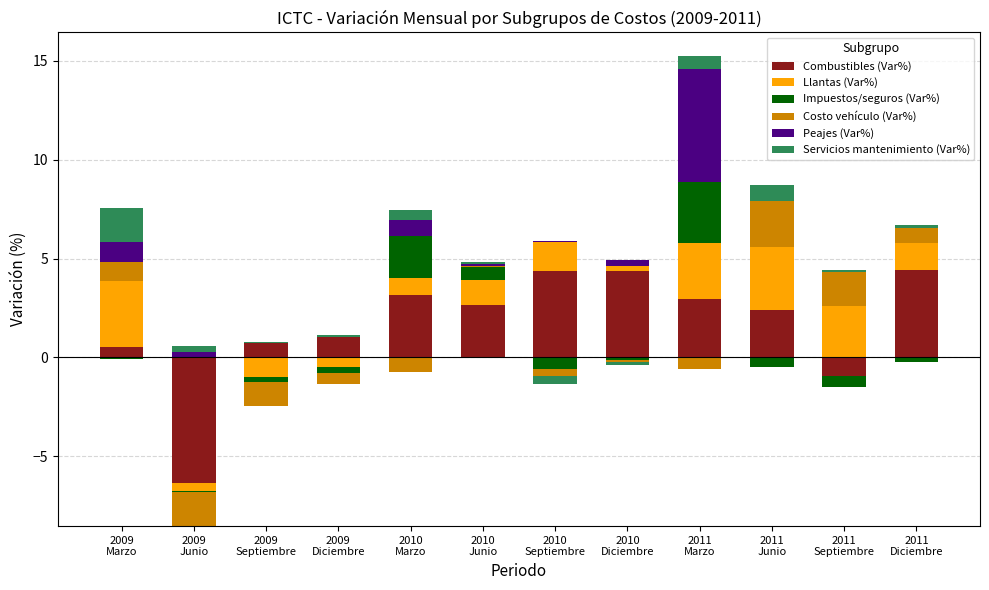

True or false: Peajes (Var%) has a value of 0.1 at 2010
Diciembre.

False